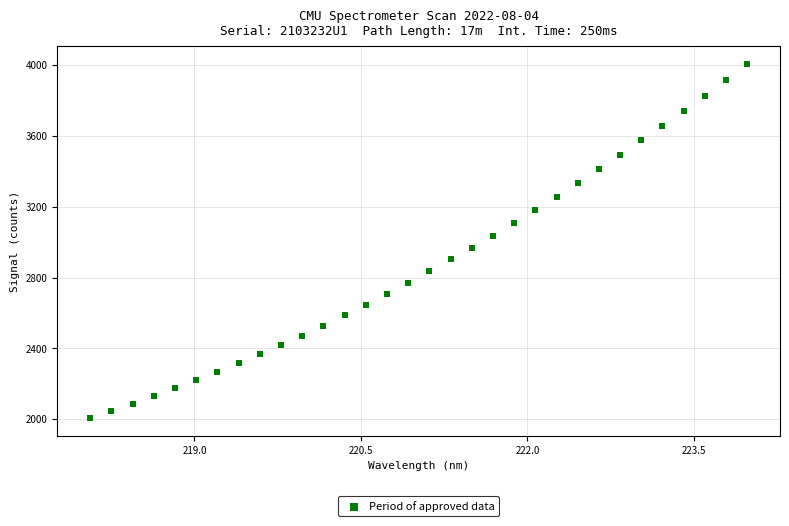

What is the range of X values (max minus min)?

5.9